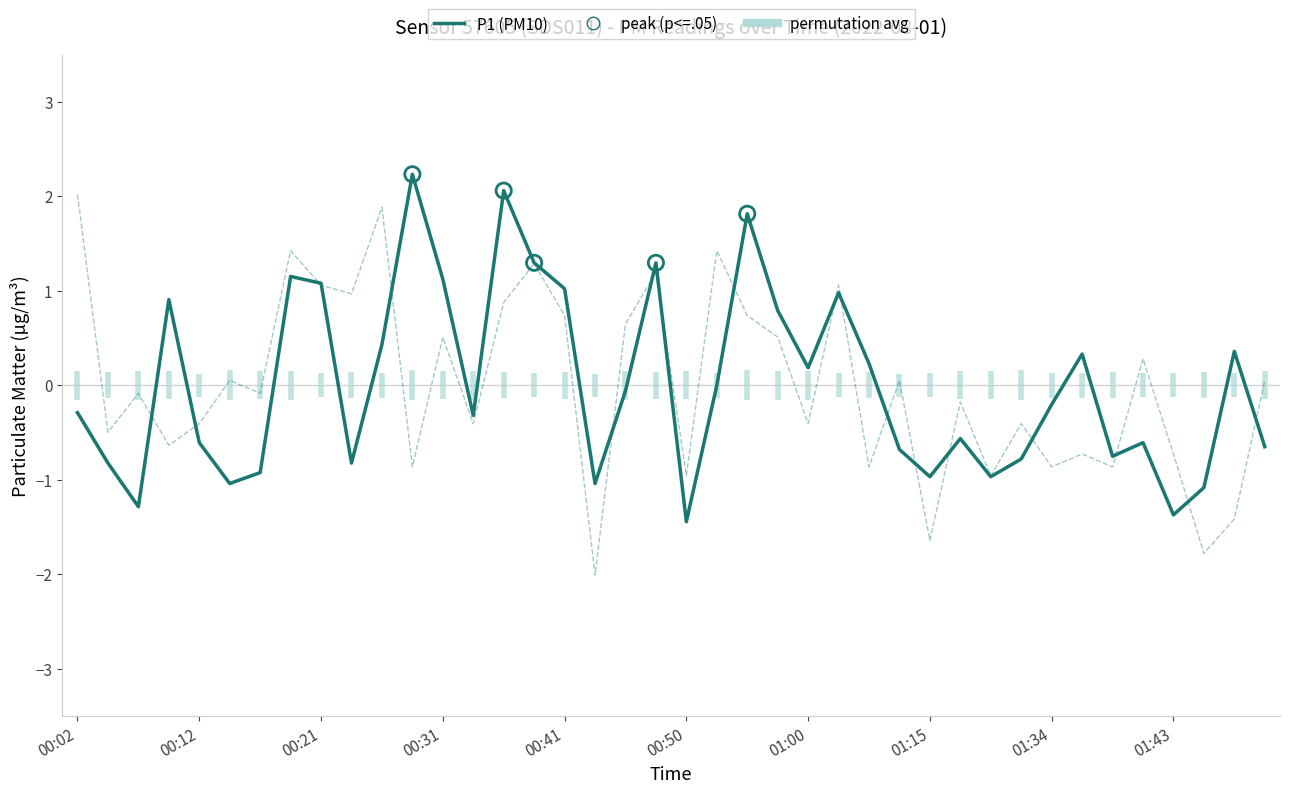

Which series has the largest total across all categories?

P1